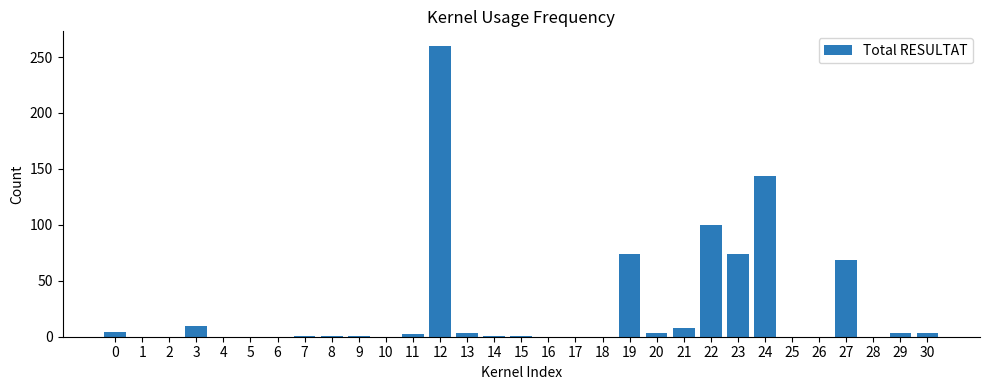

What is the sum of all values?

762